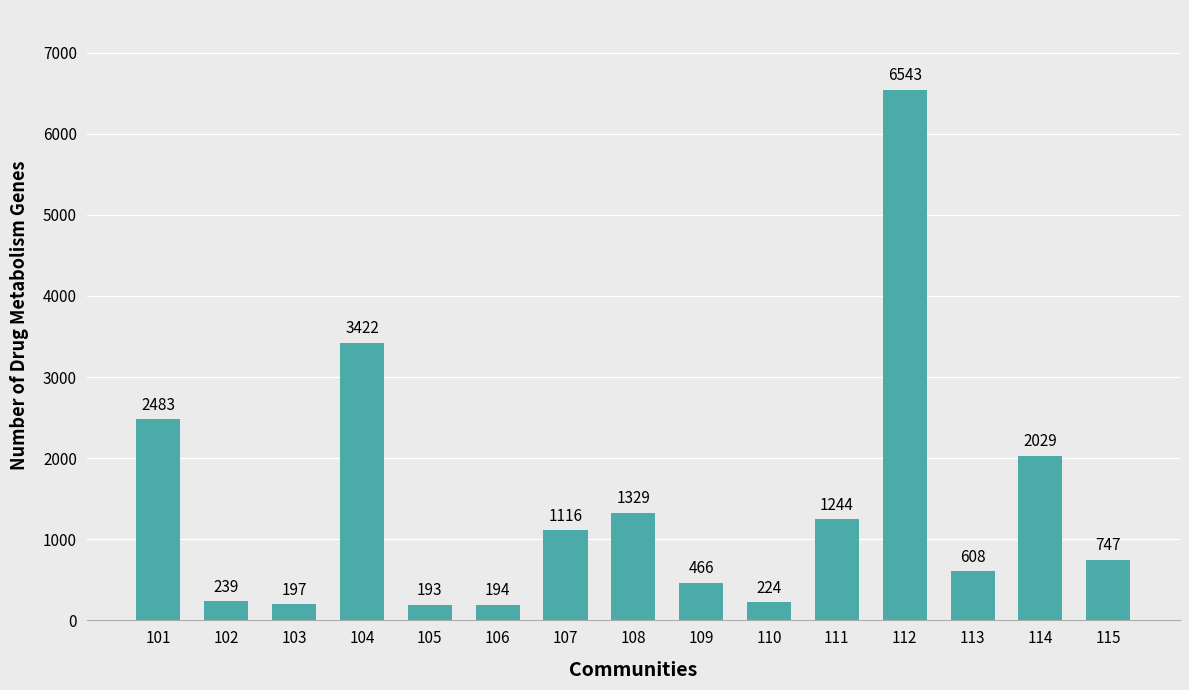

Rank the categories by value from highest to lowest.

112, 104, 101, 114, 108, 111, 107, 115, 113, 109, 102, 110, 103, 106, 105